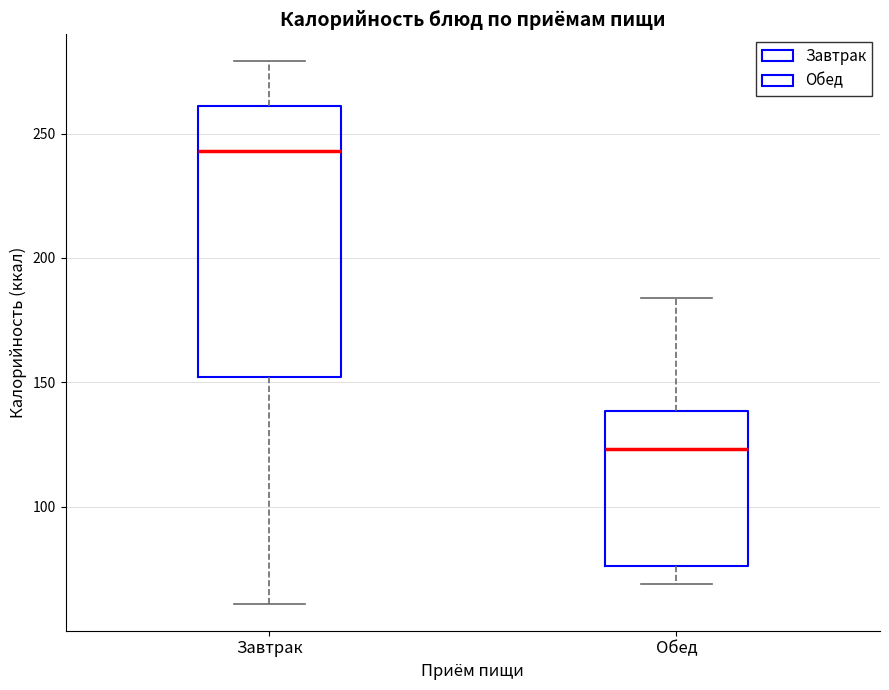

Which box is the tallest, from its lower edge to its upper edge?

Завтрак